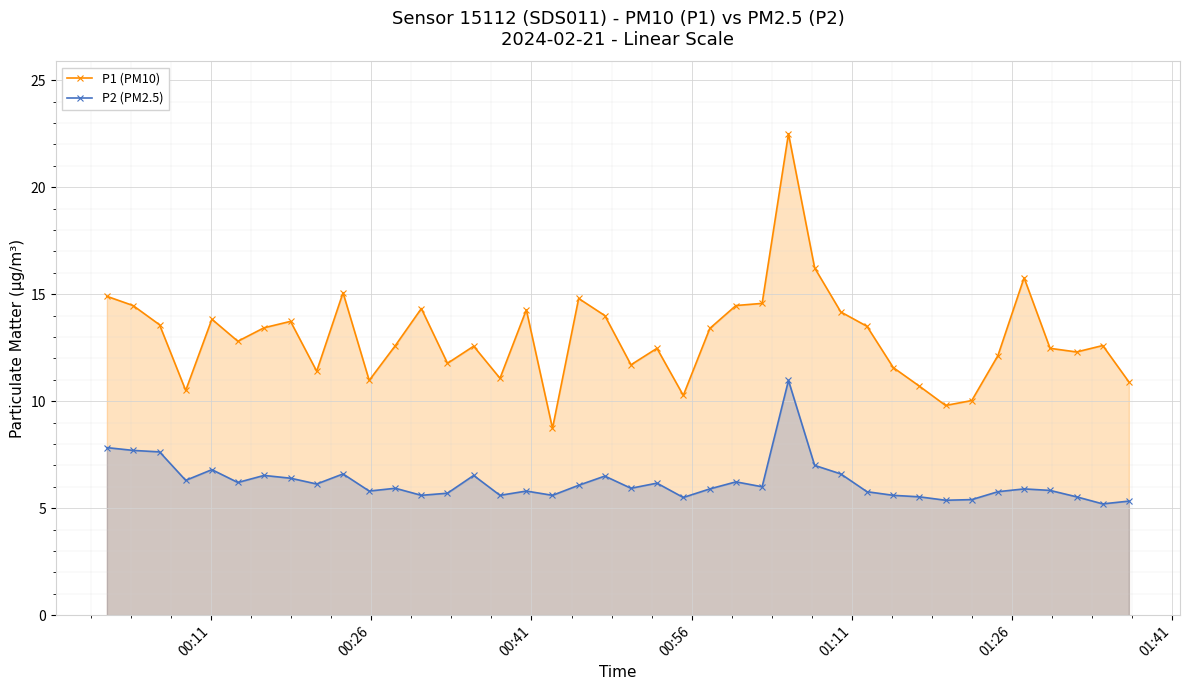

What is the average value of the P2 (PM2.5) series?

6.2